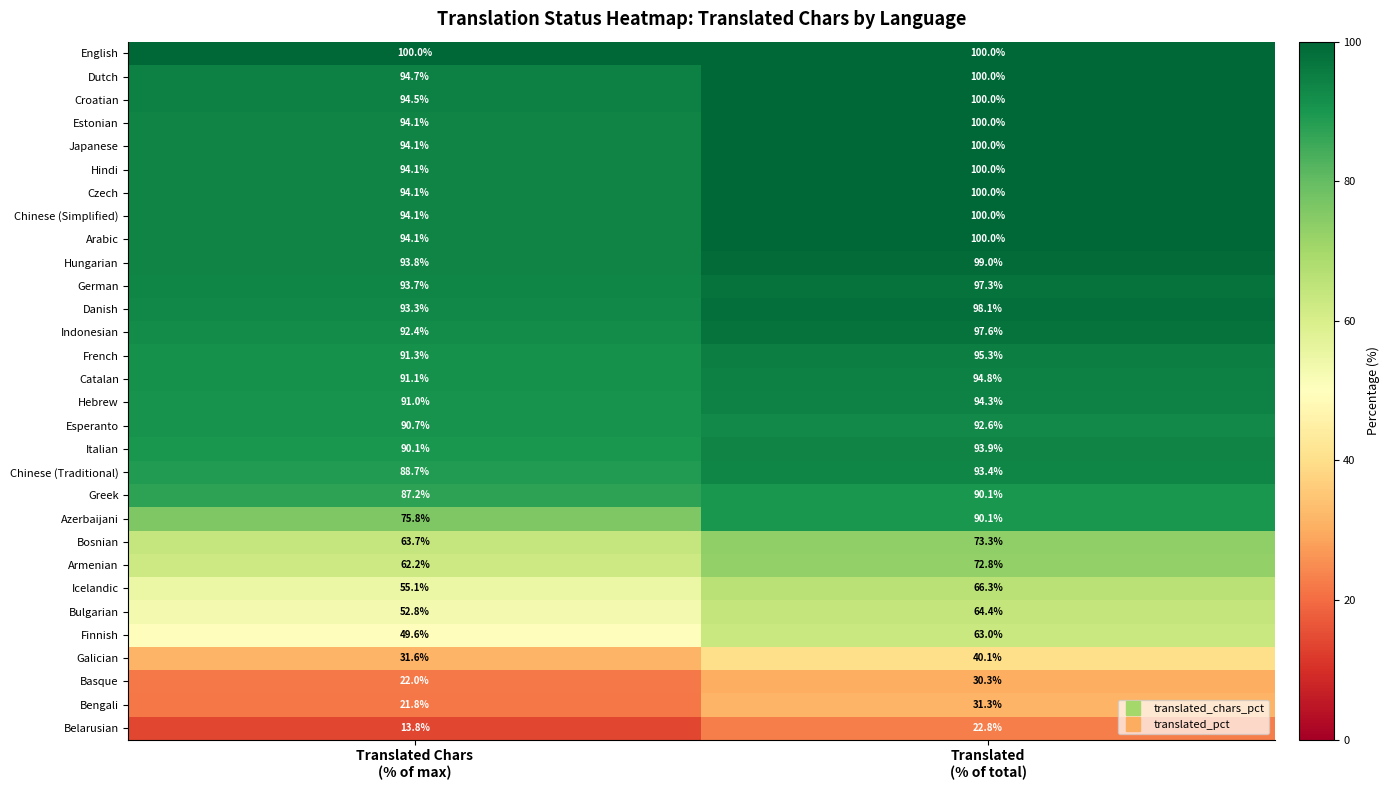

What is the minimum value for Galician?

31.6